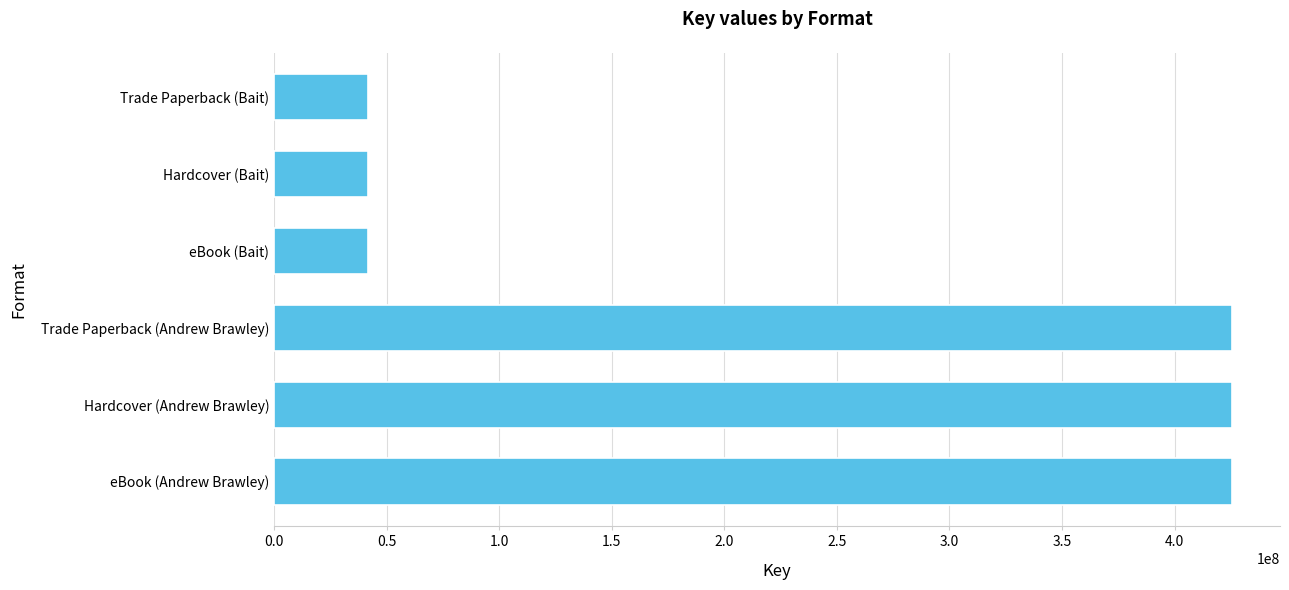

Reading bottom to top, what are all the values shown in this chart?

425583130	425583130	425583130	41826158	41826158	41826158